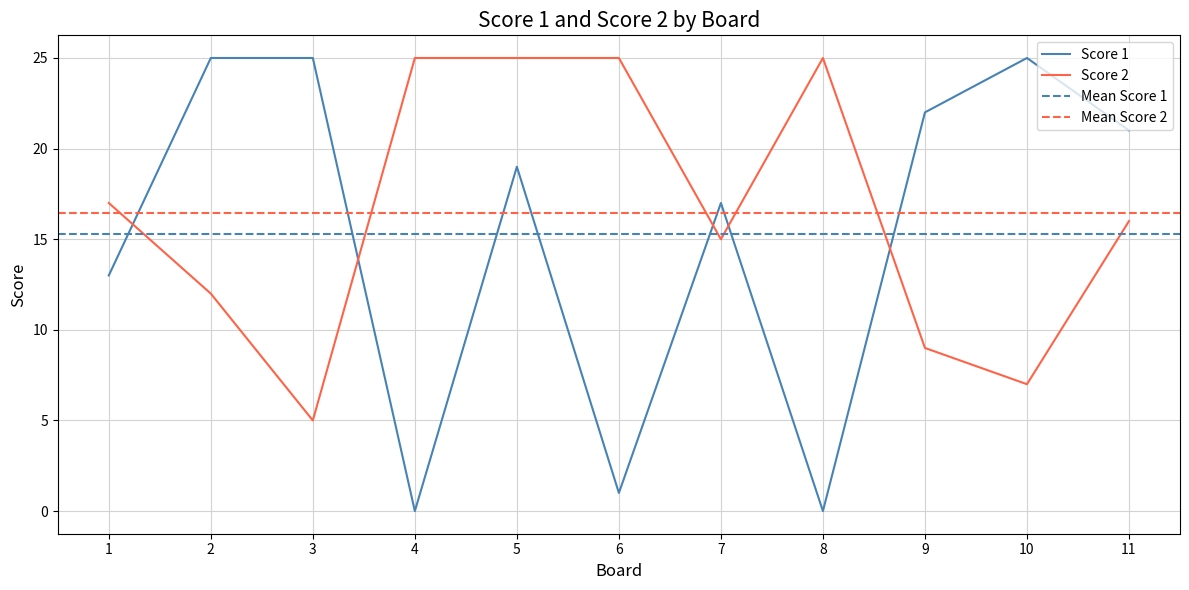

What is the total value across all series at 1?

30